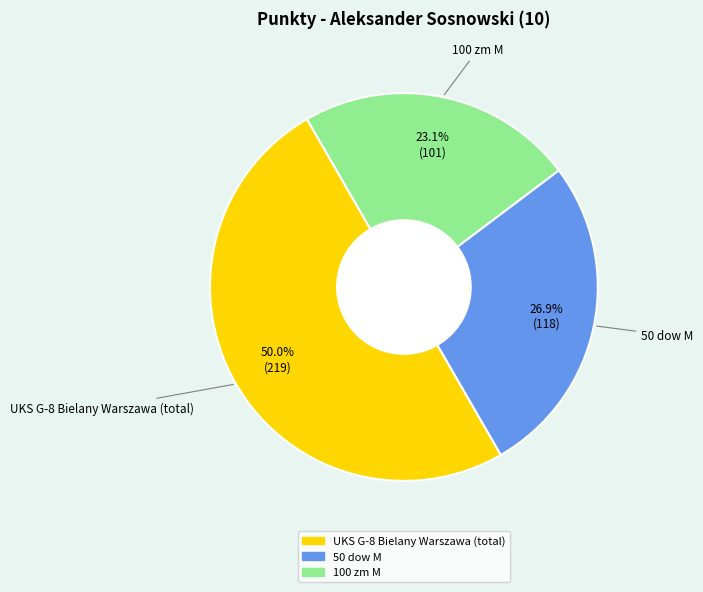

Which category has the biggest portion of the pie?

UKS G-8 Bielany Warszawa (total)